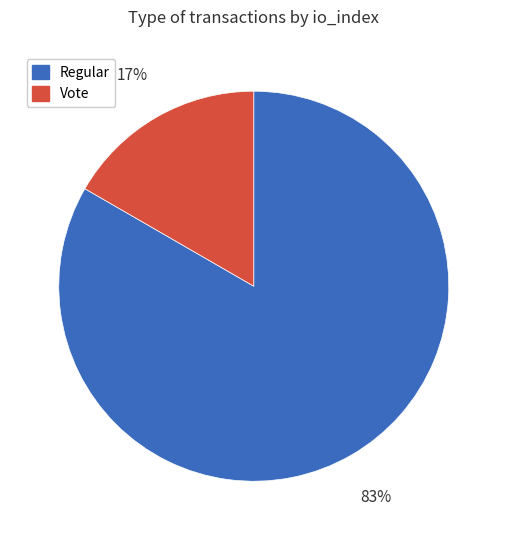

The Vote slice represents 6% of the pie. True or false?

False